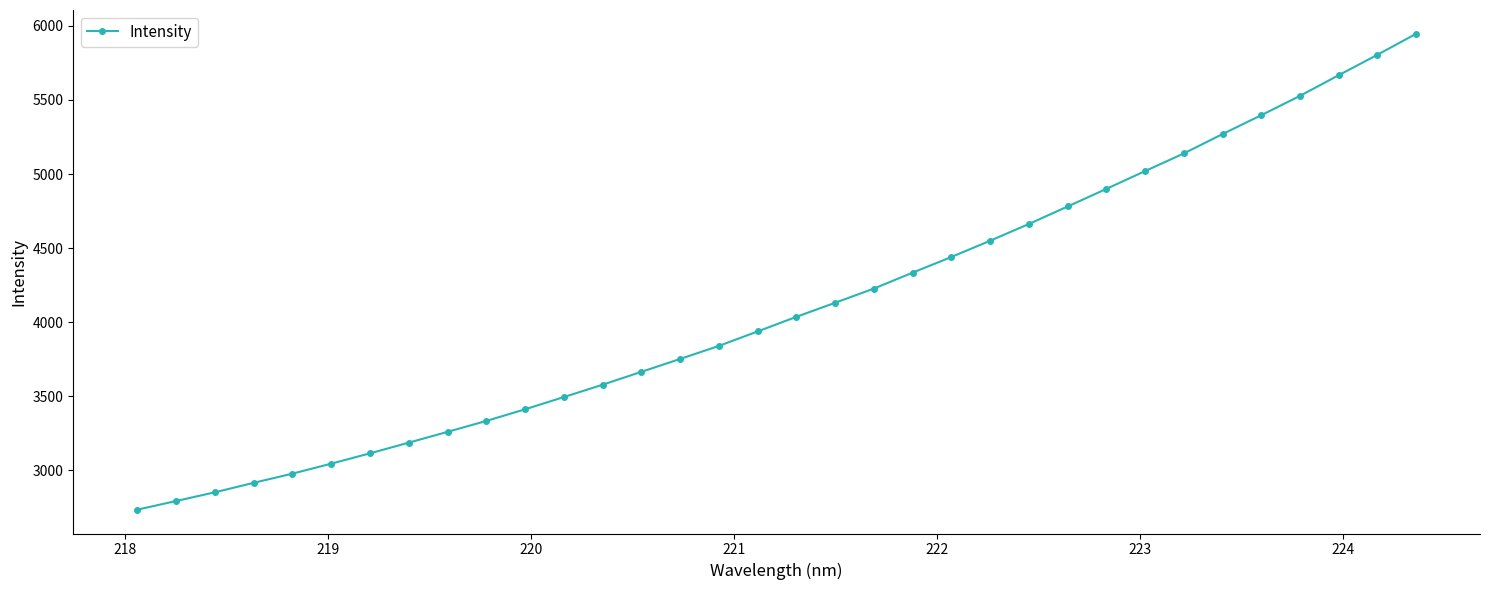

Reading left to right, transcribe all the data shown in this chart.

2732.8	2791.5	2850.4	2914.2	2976.5	3043.7	3113.6	3185.8	3258.7	3332.5	3411.0	3493.8	3577.1	3664.2	3751.2	3839.3	3937.0	4035.6	4130.7	4226.6	4334.1	4439.9	4549.6	4662.7	4780.7	4899.6	5019.8	5139.0	5269.9	5397.1	5527.8	5667.3	5805.2	5947.0